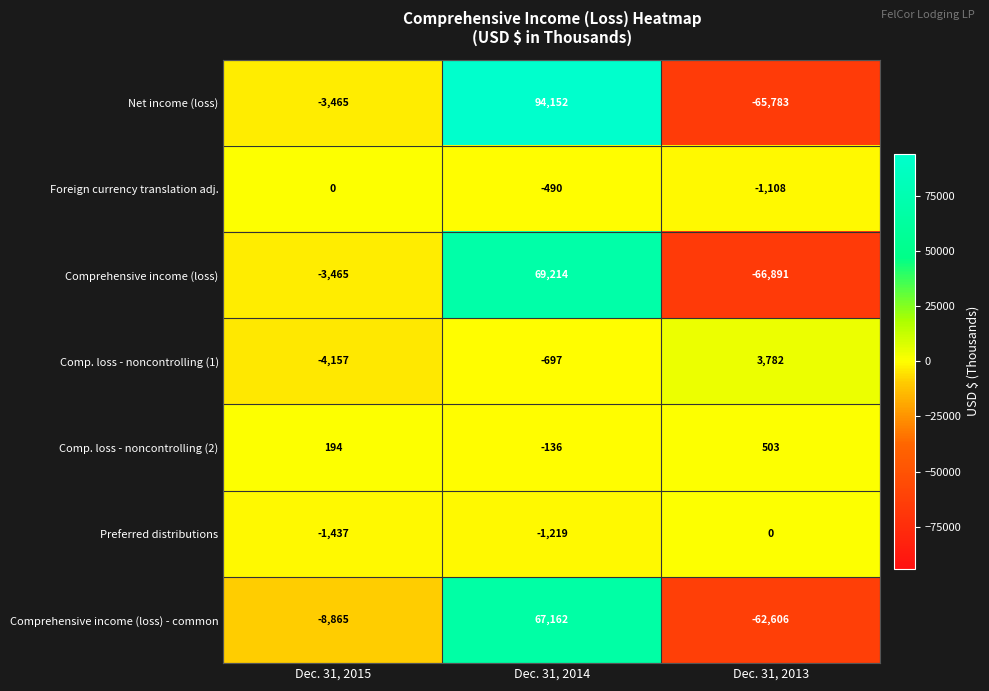

Count the number of data series in this chart.

7